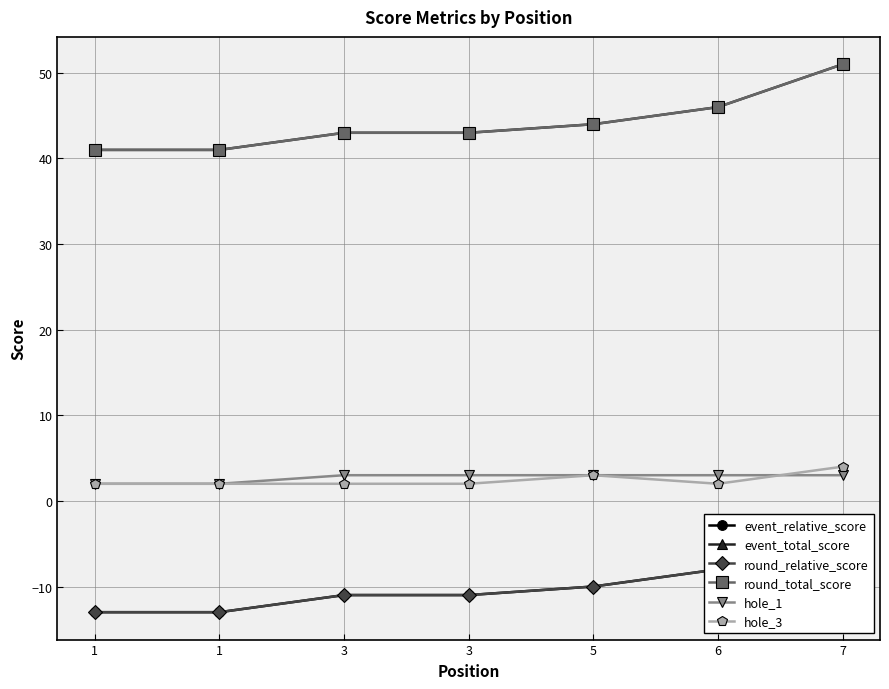

True or false: event_total_score has more than 0 interior local peaks.

False